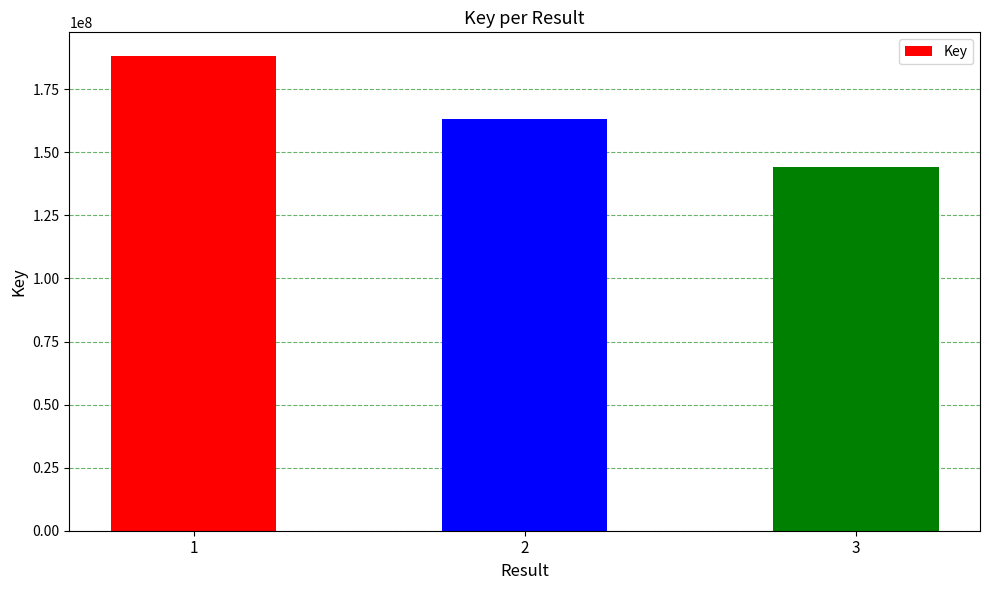

What is the maximum value shown in the chart?

188156654